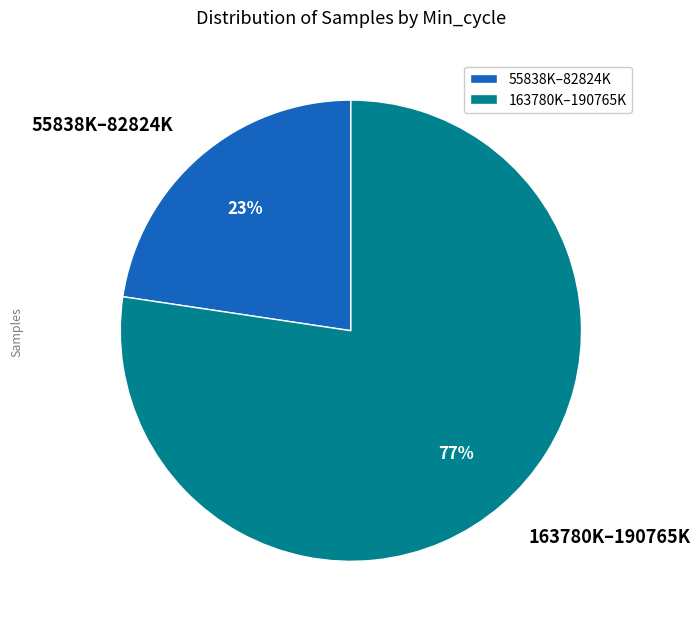

How many segments does this pie chart have?

2